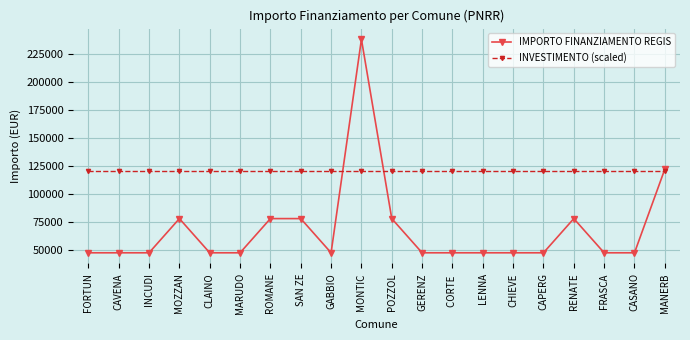

Rank the series by their maximum value, from highest to lowest.

IMPORTO FINANZIAMENTO REGIS, INVESTIMENTO (scaled)